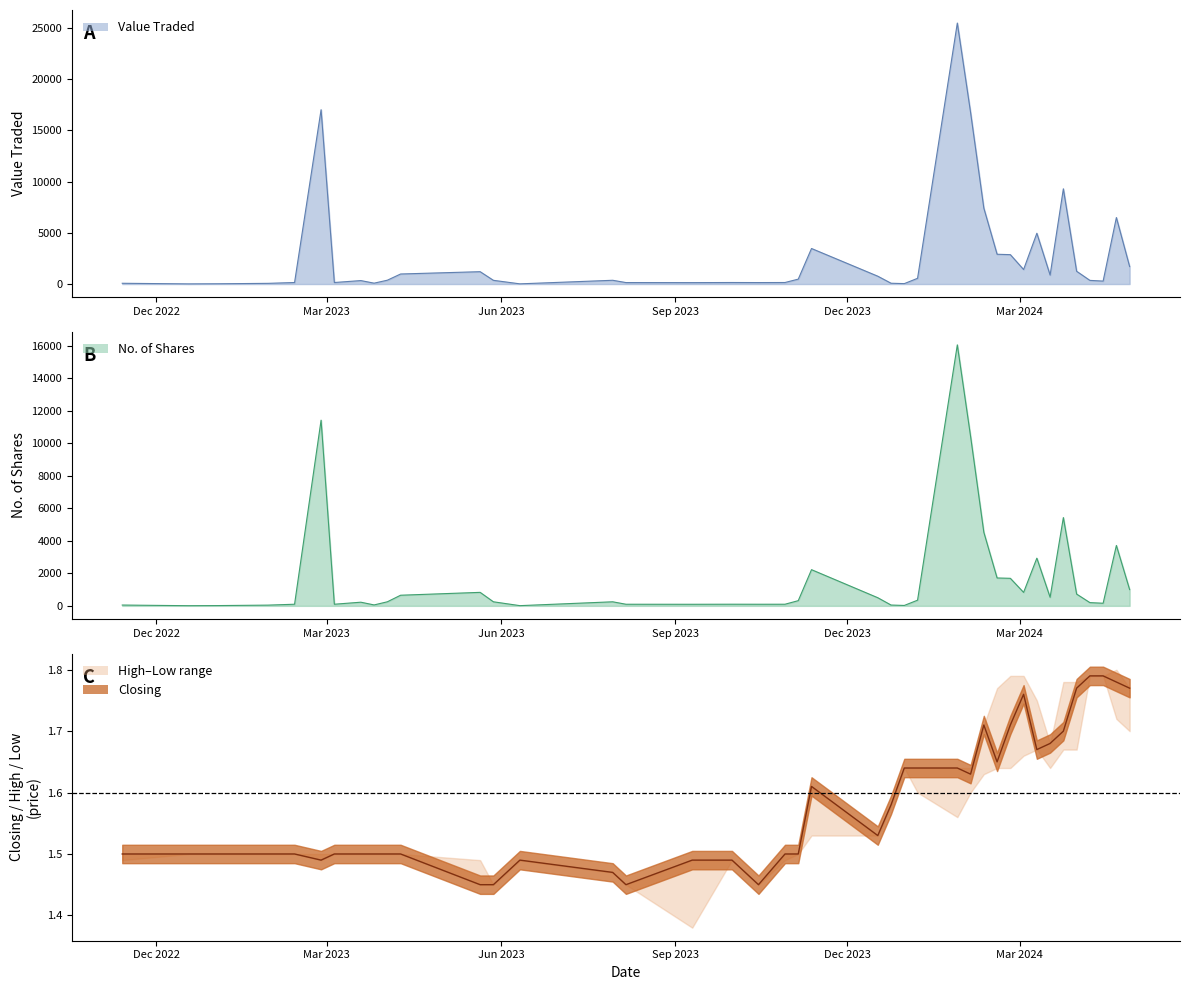

True or false: Value Traded has a value of 25482.0 at 13.

True